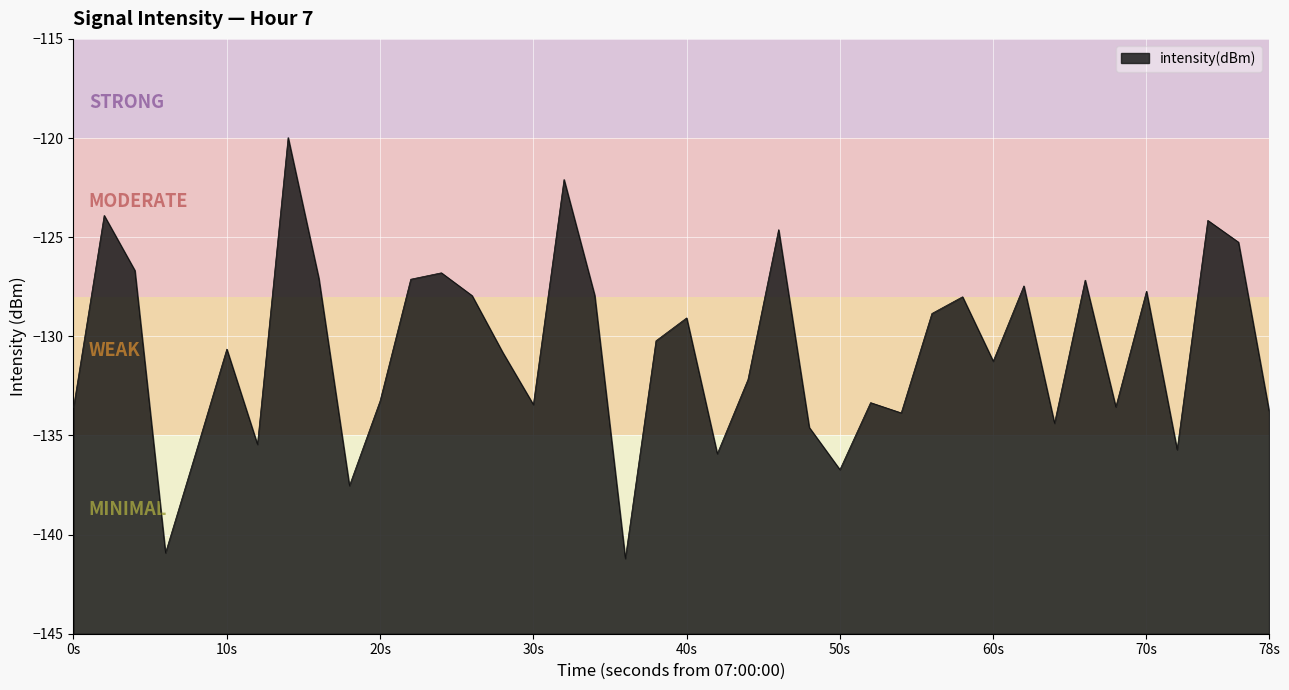

What is the greatest value displayed?

-120.0